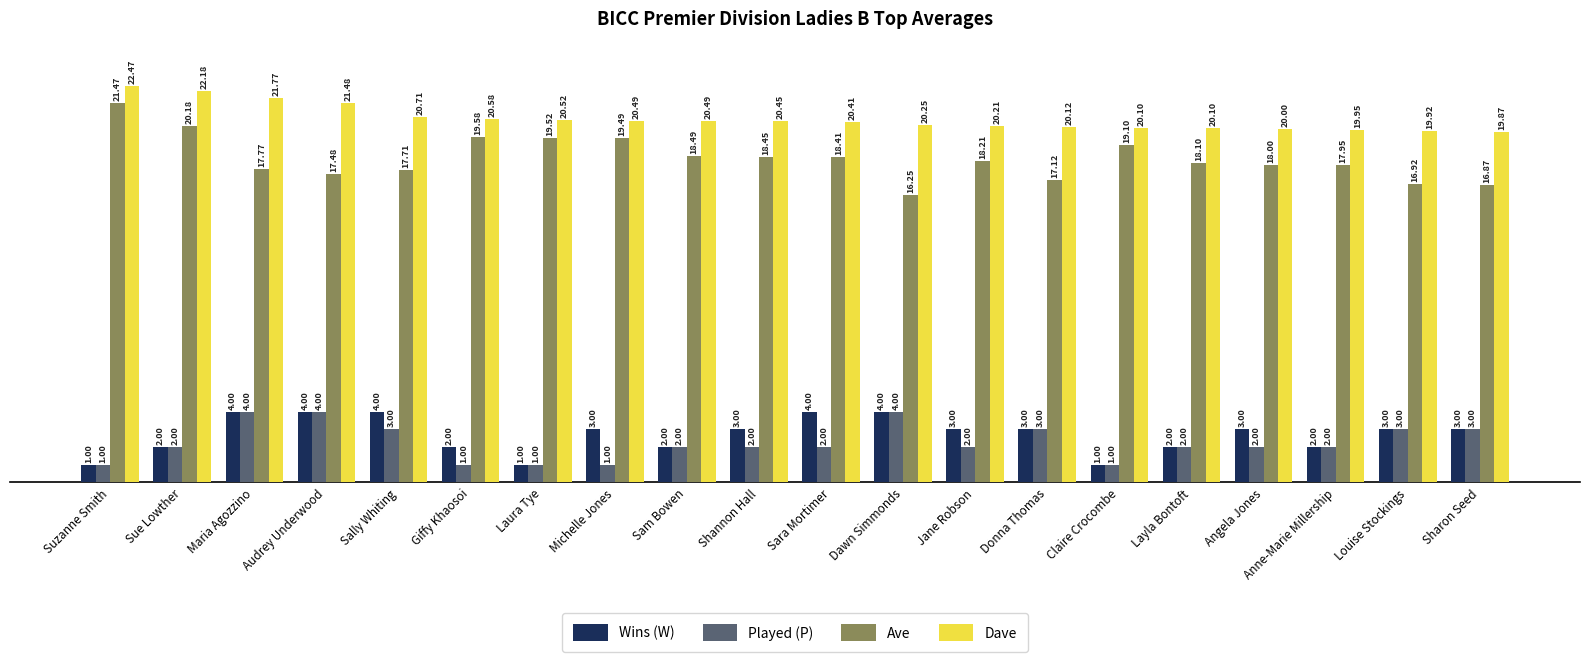

What is the total value across all series at Anne-Marie Millership?

41.9